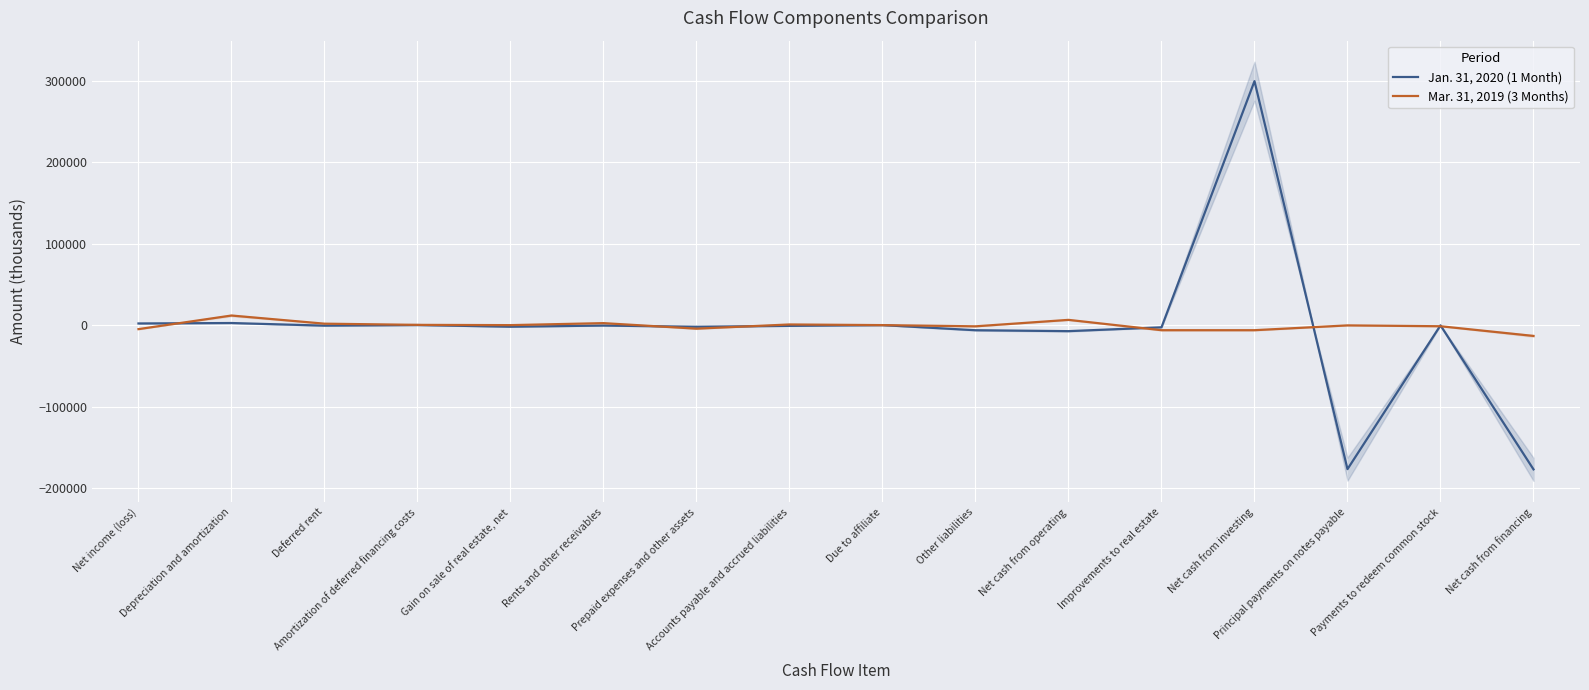

What is the difference between the maximum and second lowest values in the Jan. 31, 2020 (1 Month) series?

476031